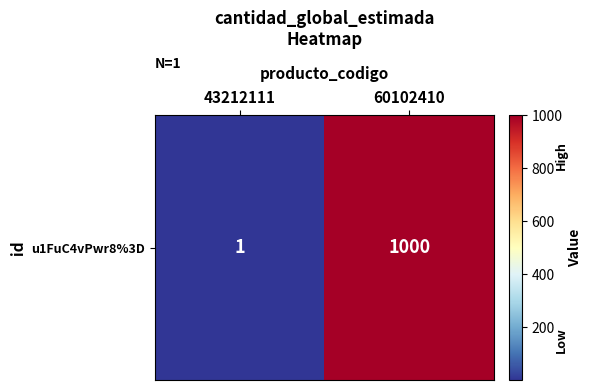

The chart shows a value of 1351 at 60102410. True or false?

False